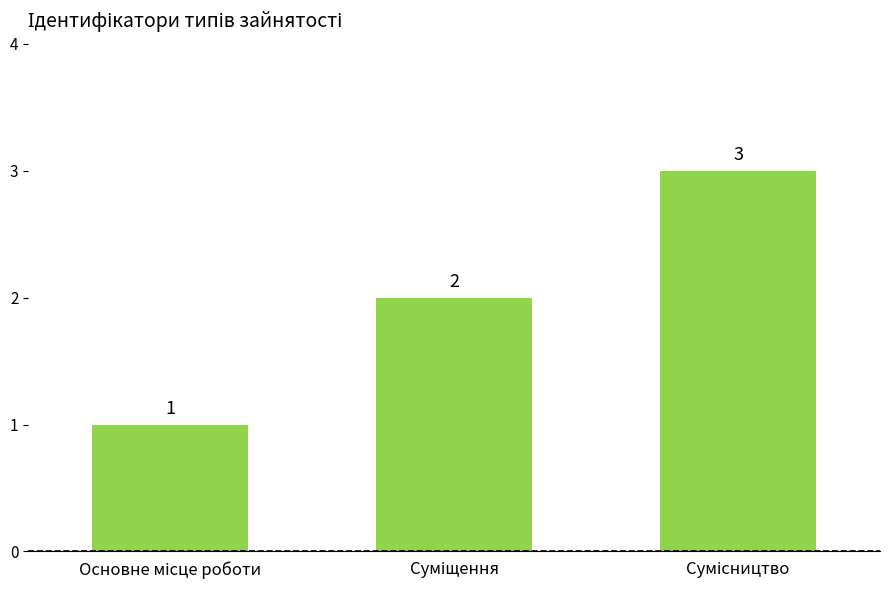

Reading left to right, extract all data points from this chart.

1	2	3